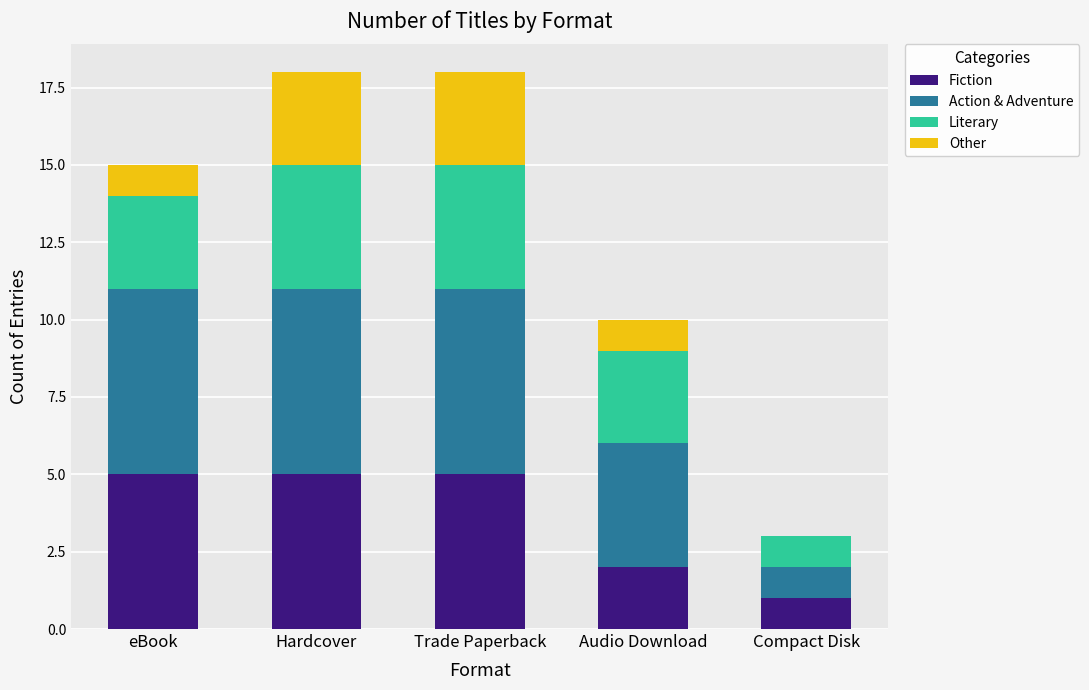

Are the bars horizontal?

No